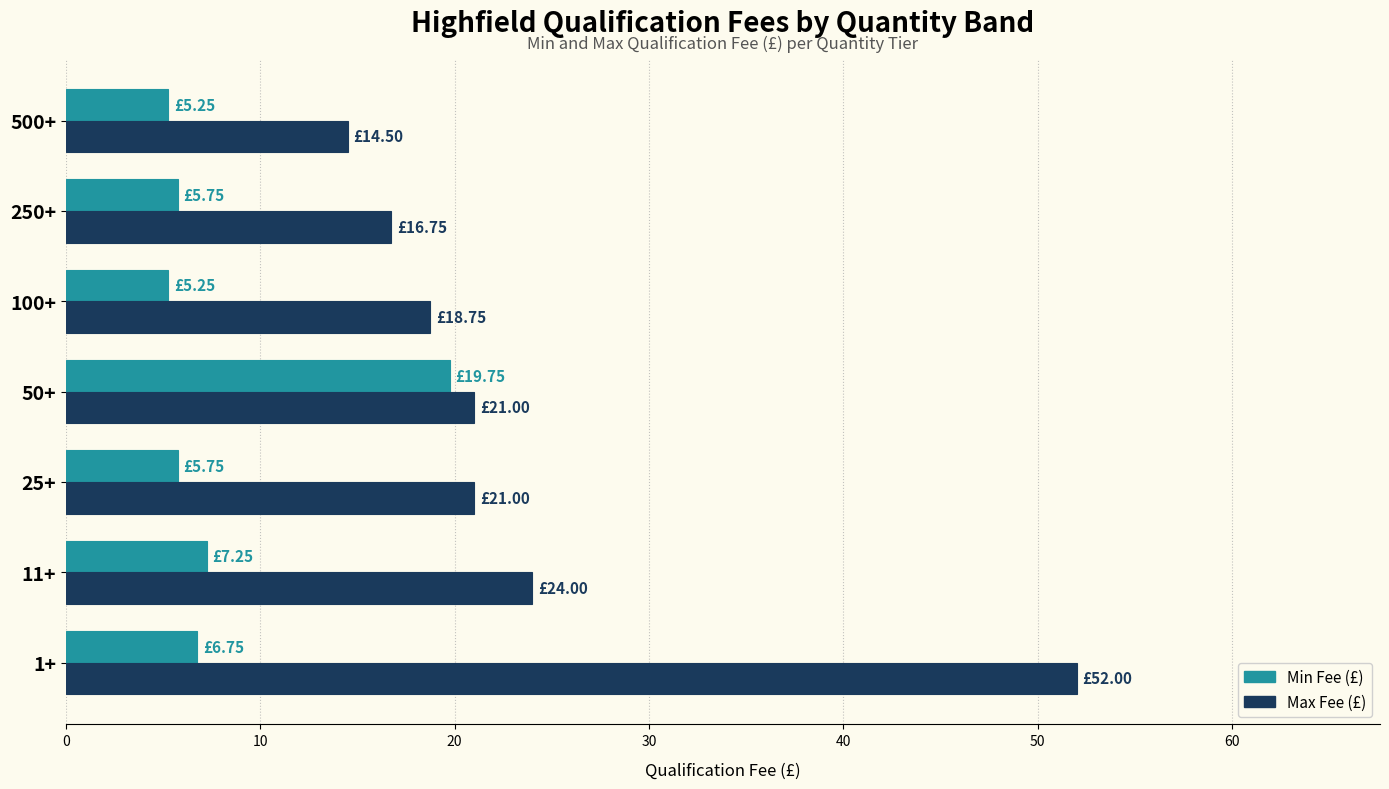

Which series has the largest total across all categories?

Max Fee (£)